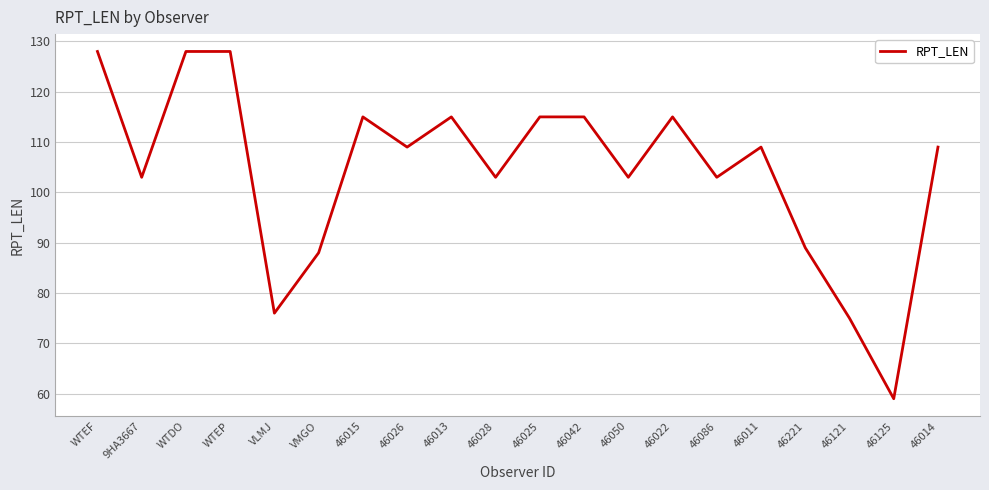

The chart shows a value of 103 at 9HA3667. True or false?

True